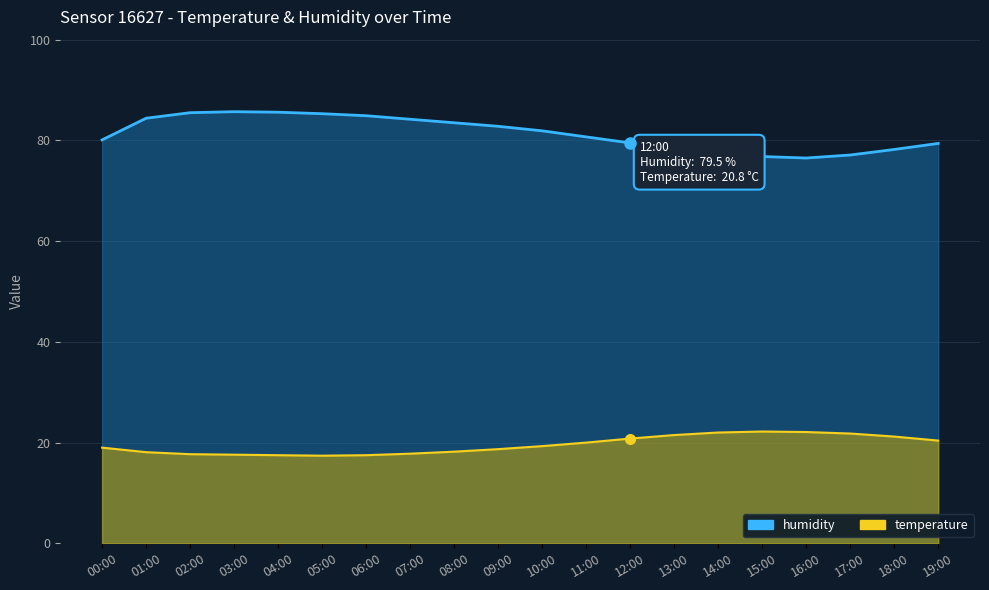

Rank the categories by humidity value from highest to lowest.

03:00, 04:00, 02:00, 05:00, 06:00, 01:00, 07:00, 08:00, 09:00, 10:00, 11:00, 00:00, 12:00, 19:00, 13:00, 18:00, 14:00, 17:00, 15:00, 16:00